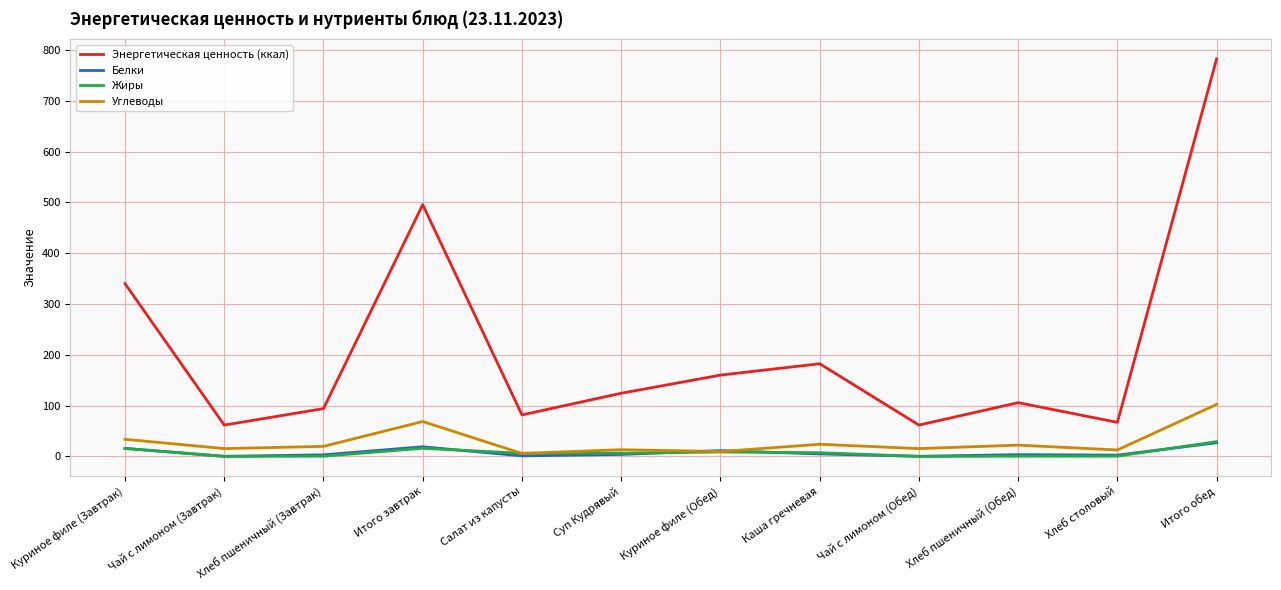

At which category does the chart reach its peak across all series?

Итого обед